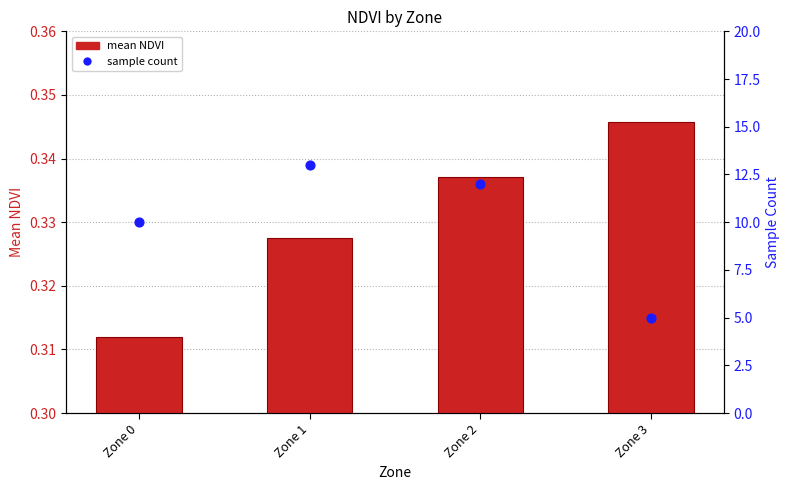

Which series has the largest total across all categories?

sample count